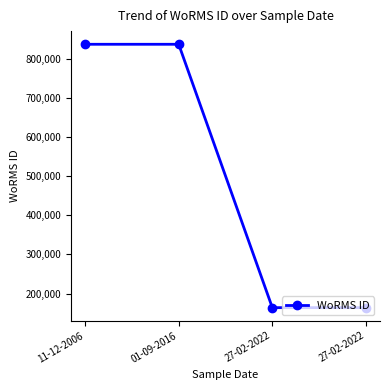

How many lines are shown in the chart?

1